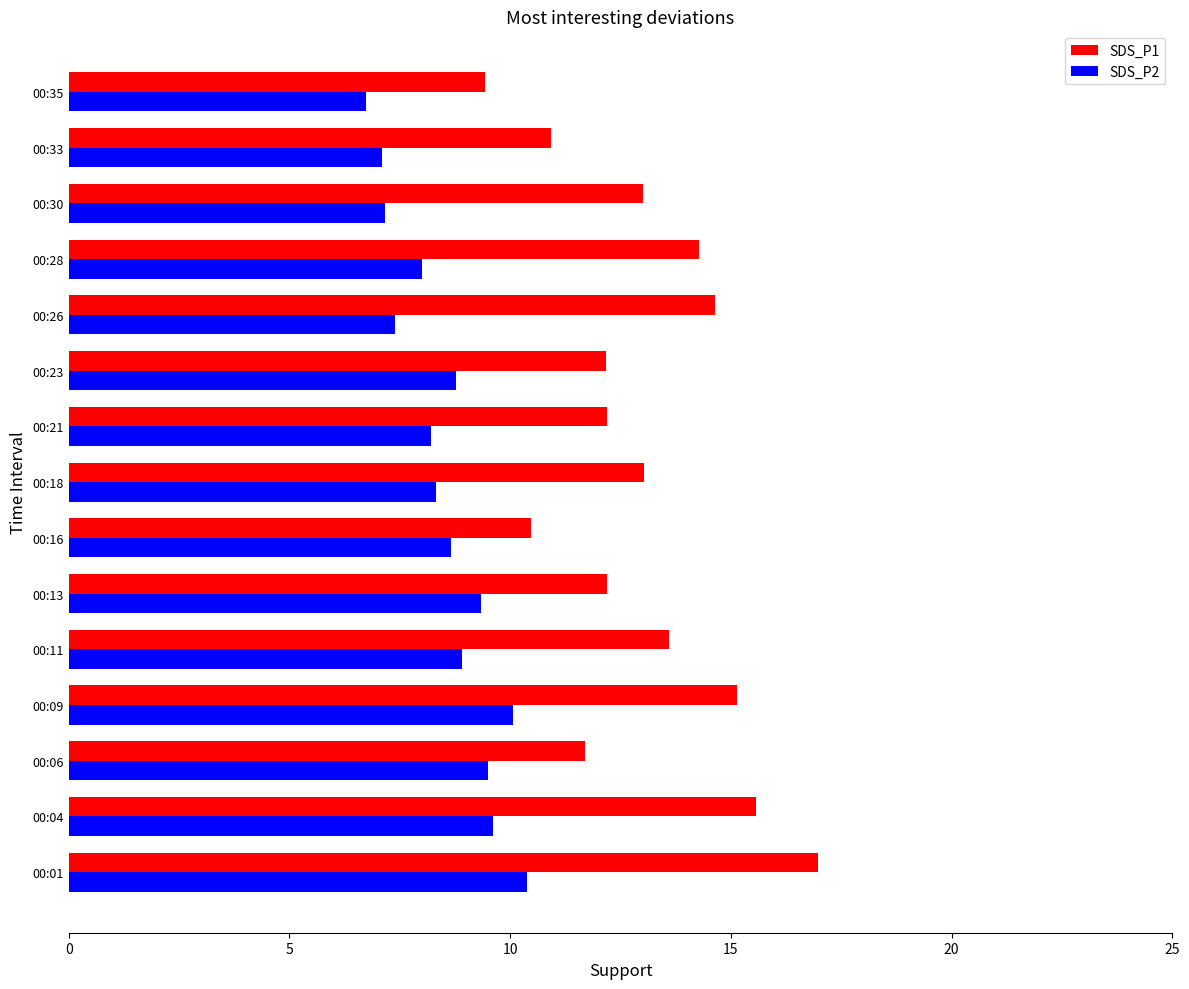

What value does the SDS_P1 series have at 00:21?

12.2